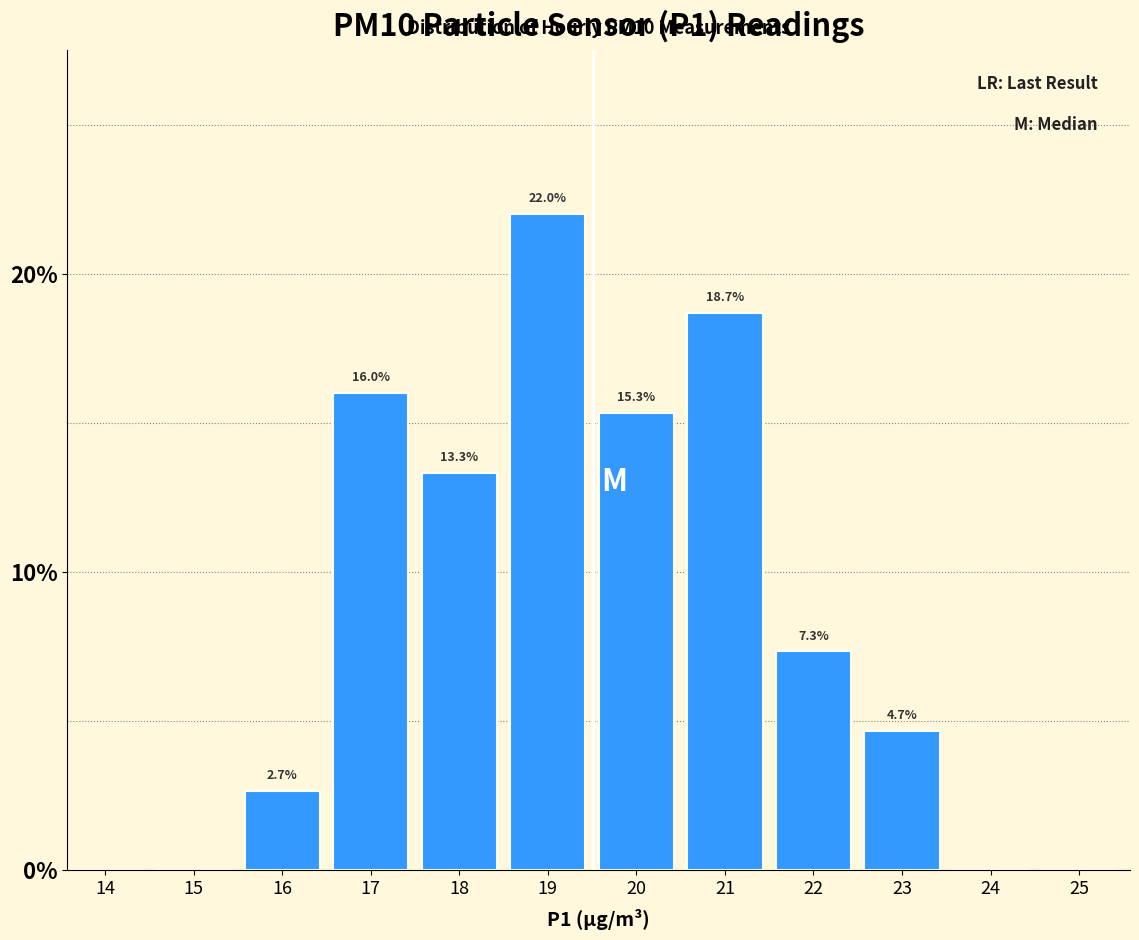

Reading left to right, extract all data points from this chart.

14=0.0	15=0.0	16=2.7	17=16.0	18=13.3	19=22.0	20=15.3	21=18.7	22=7.3	23=4.7	24=0.0	25=0.0